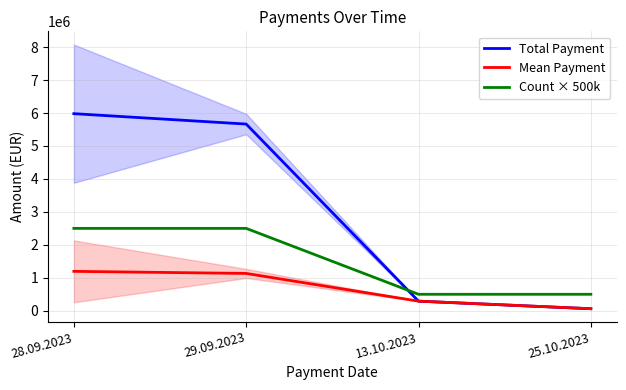

True or false: Count × 500k has a value of 4016548.0 at 28.09.2023.

False